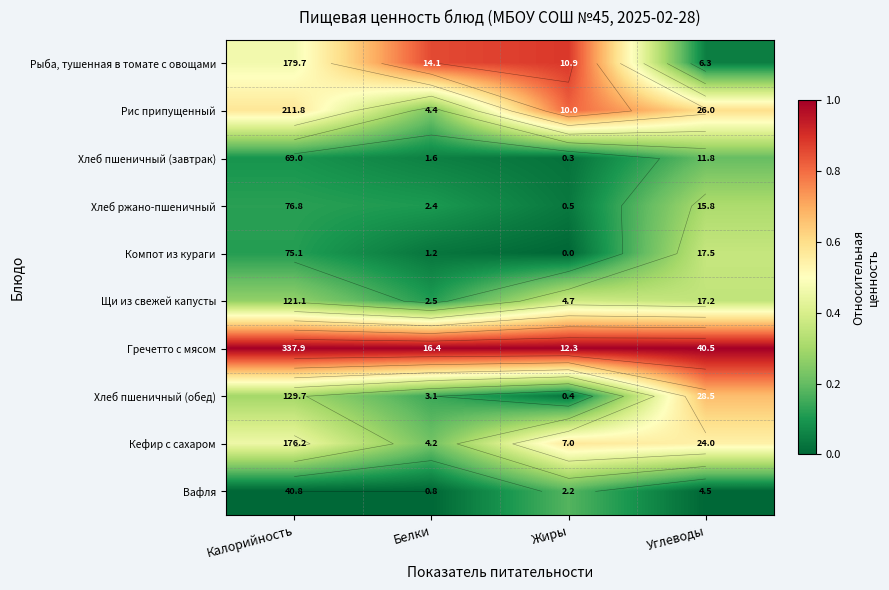

True or false: Хлеб пшеничный (завтрак) has a value of 0.1 at Белки.

False